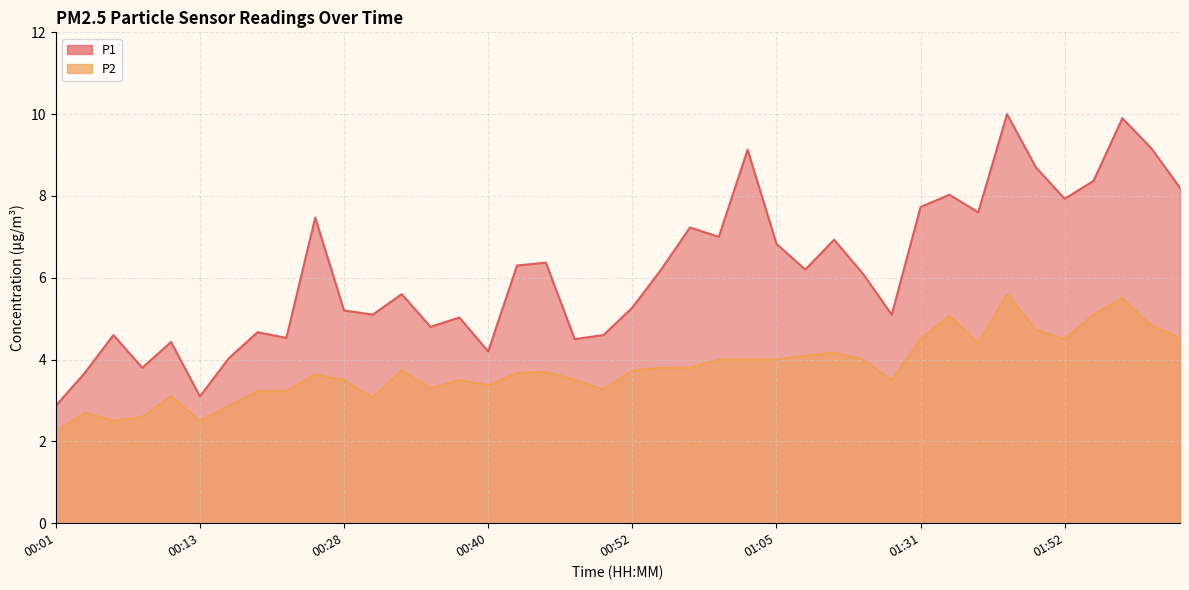

Reading left to right, transcribe all the data shown in this chart.

P1: 00:01=2.9	00:03=3.7	00:06=4.6	00:08=3.8	00:11=4.4	00:13=3.1	00:15=4.0	00:20=4.7	00:23=4.5	00:25=7.5	00:28=5.2	00:30=5.1	00:33=5.6	00:35=4.8	00:37=5.0	00:40=4.2	00:42=6.3	00:45=6.4	00:47=4.5	00:50=4.6	00:52=5.3	00:55=6.2	00:57=7.2	01:00=7.0	01:02=9.1	01:05=6.8	01:07=6.2	01:10=6.9	01:13=6.1	01:18=5.1	01:31=7.7	01:34=8.0	01:39=7.6	01:42=10.0	01:49=8.7	01:52=7.9	01:54=8.4	01:57=9.9	01:59=9.2	02:02=8.2
P2: 00:01=2.2	00:03=2.7	00:06=2.5	00:08=2.6	00:11=3.1	00:13=2.5	00:15=2.9	00:20=3.2	00:23=3.2	00:25=3.6	00:28=3.5	00:30=3.1	00:33=3.7	00:35=3.3	00:37=3.5	00:40=3.4	00:42=3.7	00:45=3.7	00:47=3.5	00:50=3.3	00:52=3.7	00:55=3.8	00:57=3.8	01:00=4.0	01:02=4.0	01:05=4.0	01:07=4.1	01:10=4.2	01:13=4.0	01:18=3.5	01:31=4.5	01:34=5.1	01:39=4.4	01:42=5.6	01:49=4.7	01:52=4.5	01:54=5.1	01:57=5.5	01:59=4.8	02:02=4.5